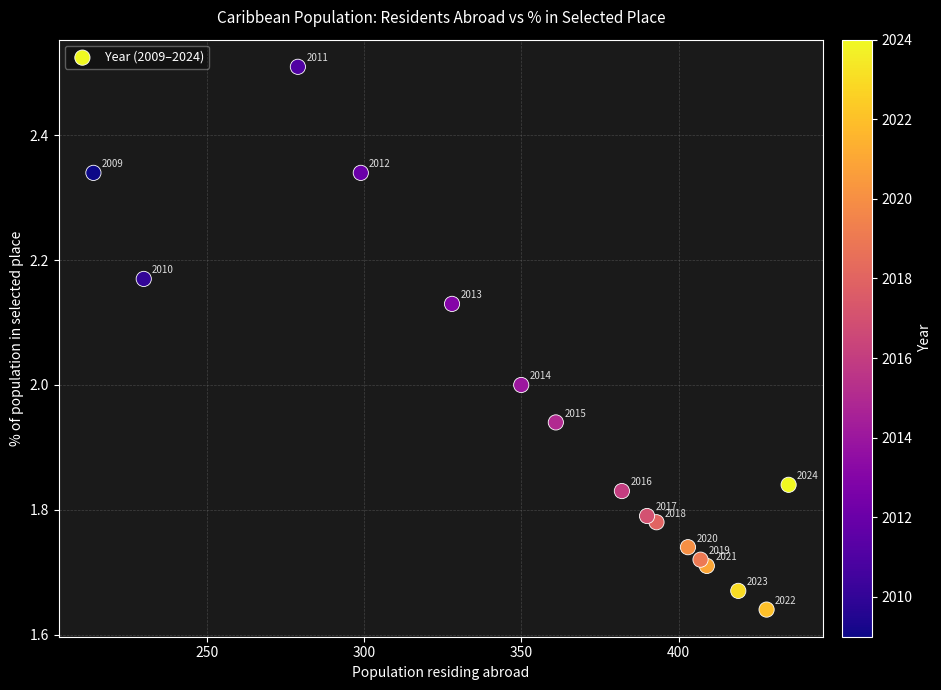

What is the range of Y values (max minus min)?

0.9